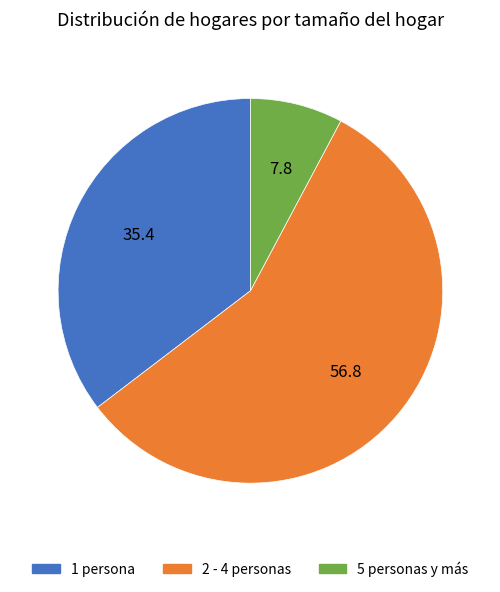

What is the majority slice?

2 - 4 personas